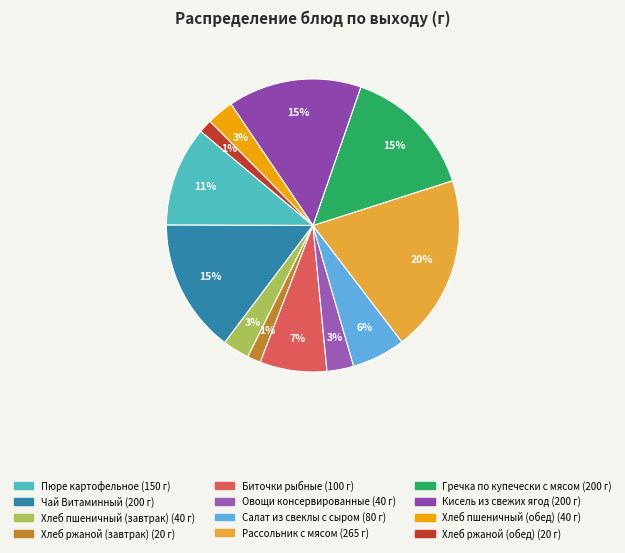

What percentage is the Салат из свеклы с сыром slice, to the nearest percent?

6%